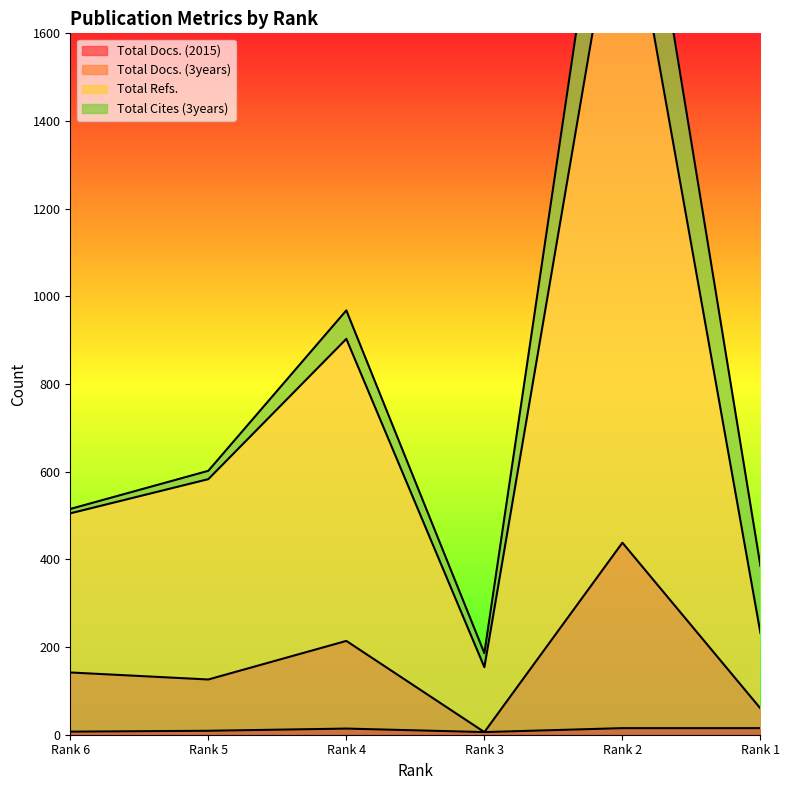

How many interior local valleys does the Total Docs. (2015) series have?

1